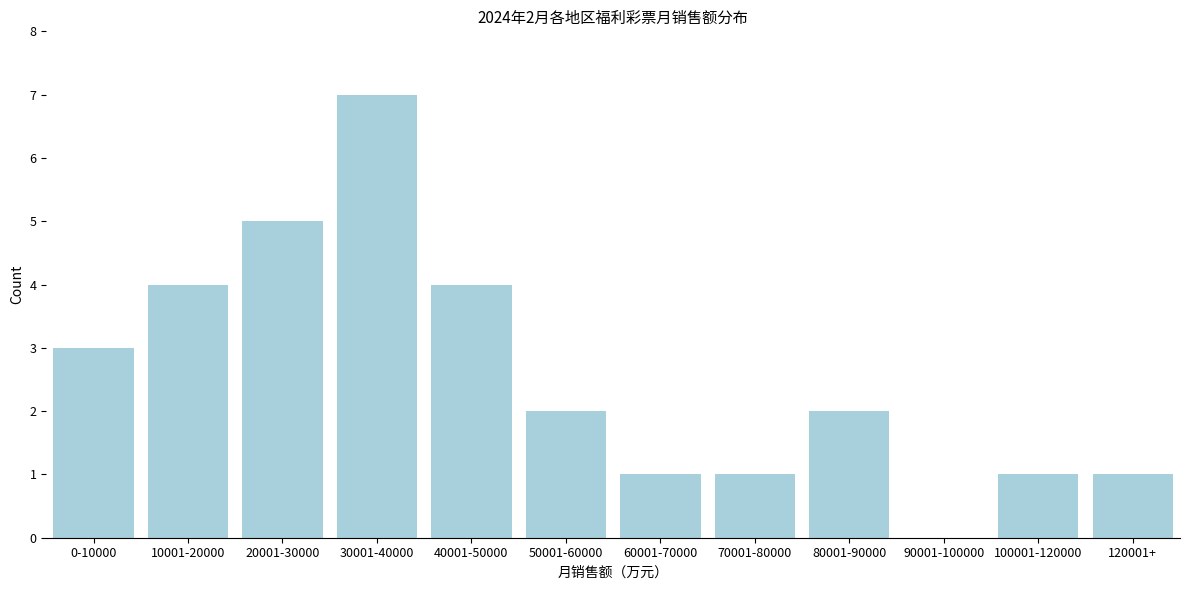

Reading right to left, list all the values displayed in this chart.

120001+=1	100001-120000=1	90001-100000=0	80001-90000=2	70001-80000=1	60001-70000=1	50001-60000=2	40001-50000=4	30001-40000=7	20001-30000=5	10001-20000=4	0-10000=3